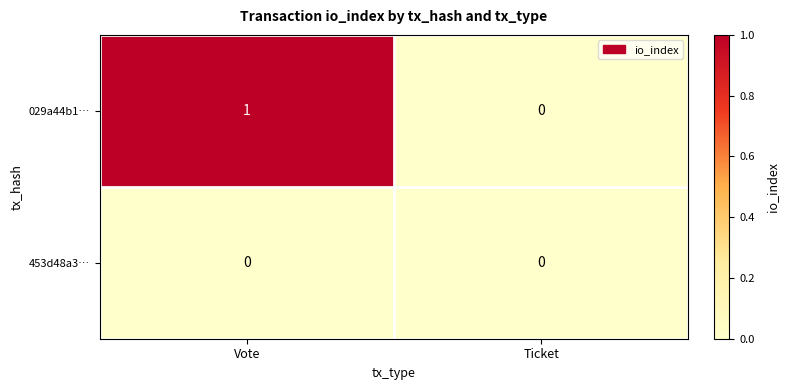

Which series has the largest total across all categories?

029a44b1…